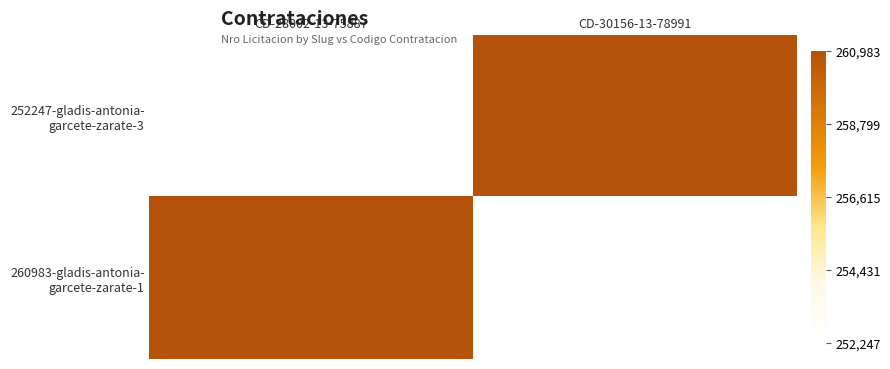

What is the total value across all series at CD-28002-13-75887?

513230